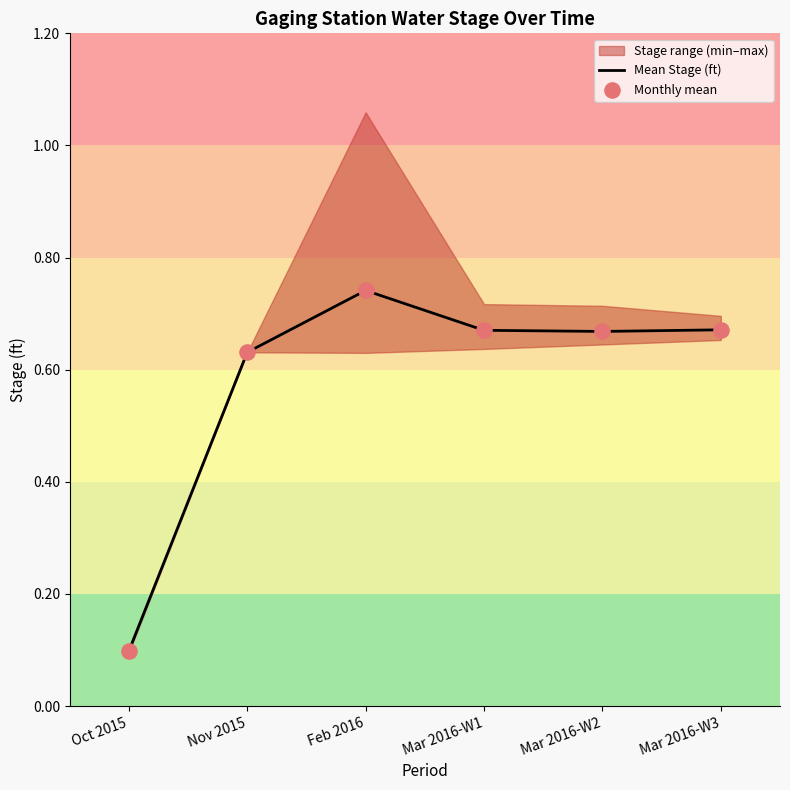

At which category is the sum across all series the highest?

Feb 2016